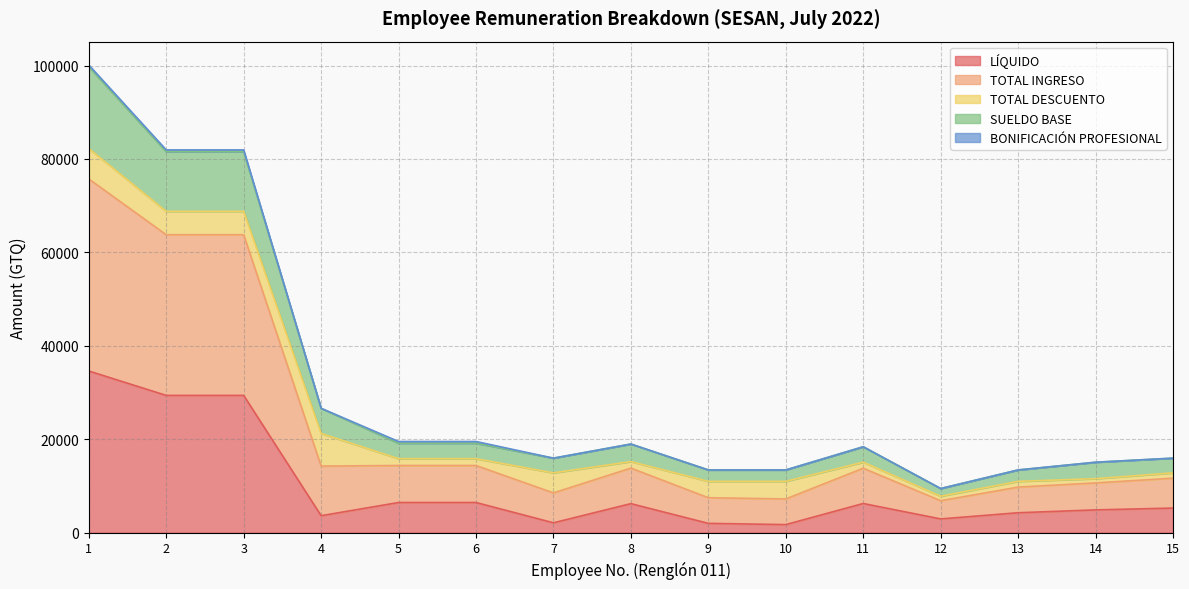

At which category does SUELDO BASE reach its first local valley?

7